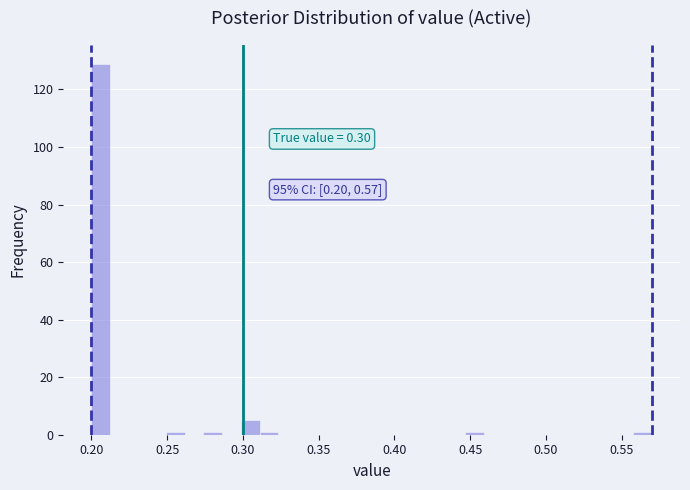

Around what value on the x-axis is the tallest bar? Give the approximate position of its centre, as read against the axis.

0.205